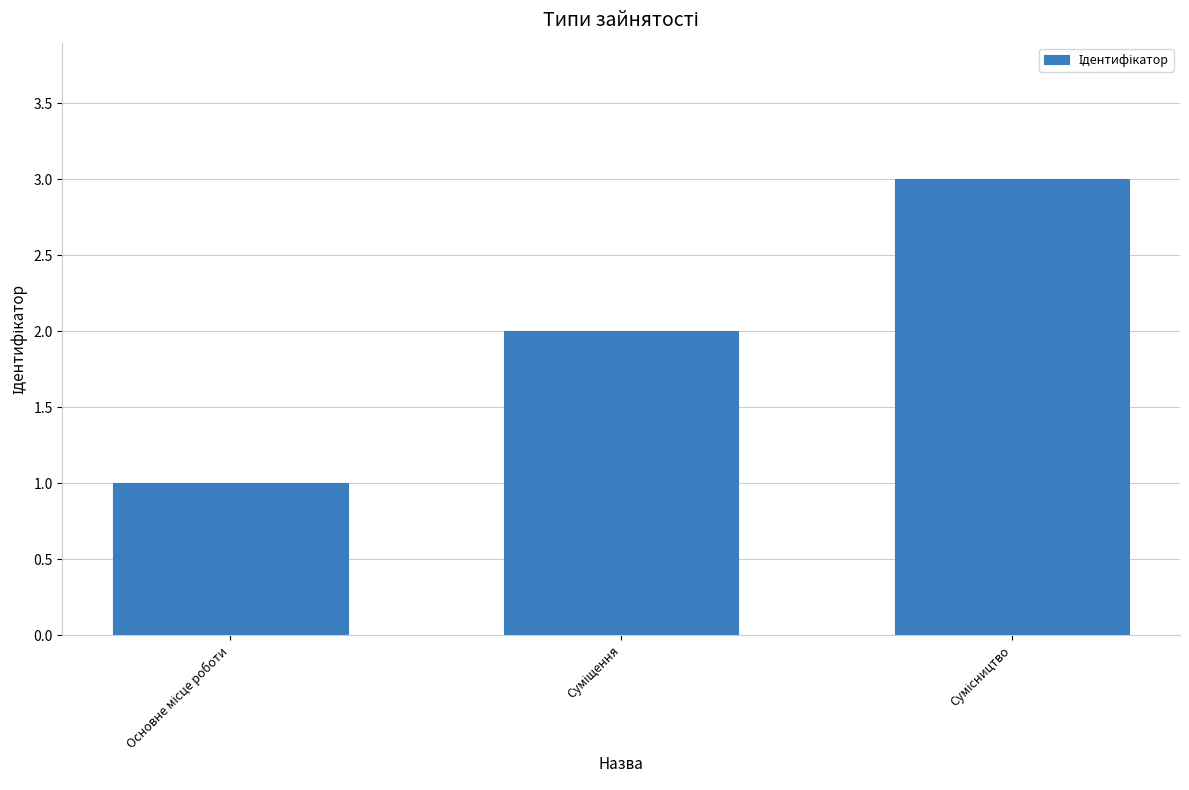

Does the chart contain any negative values?

No